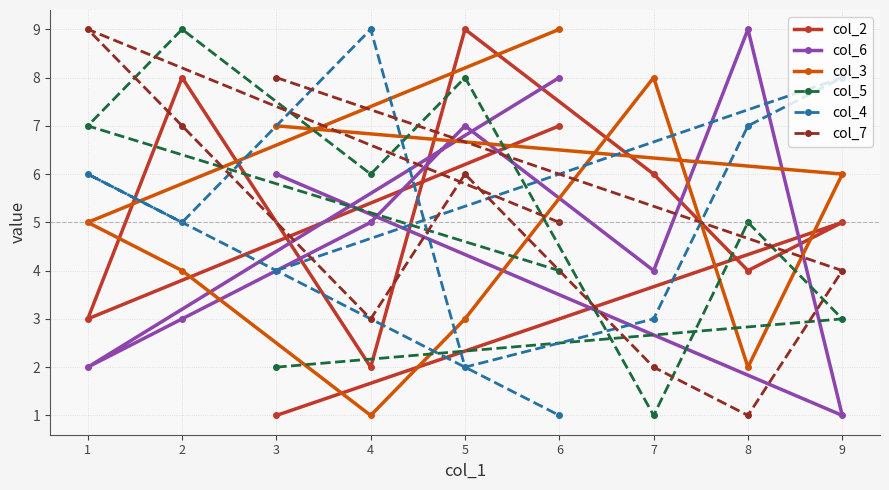

True or false: col_6 has a value of 12 at 8.

False